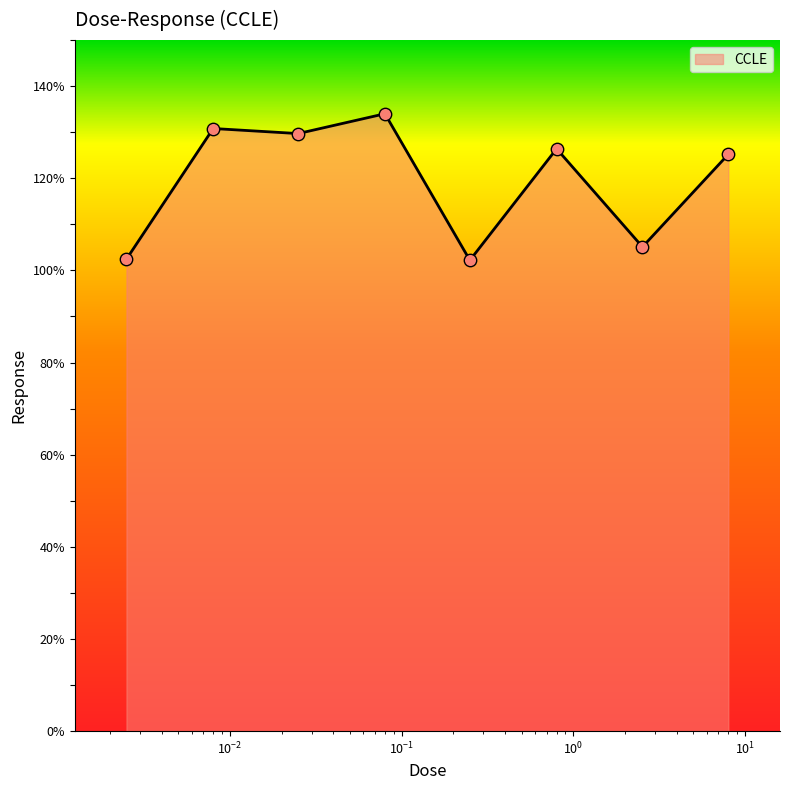

What is the sum of all values?

955.9